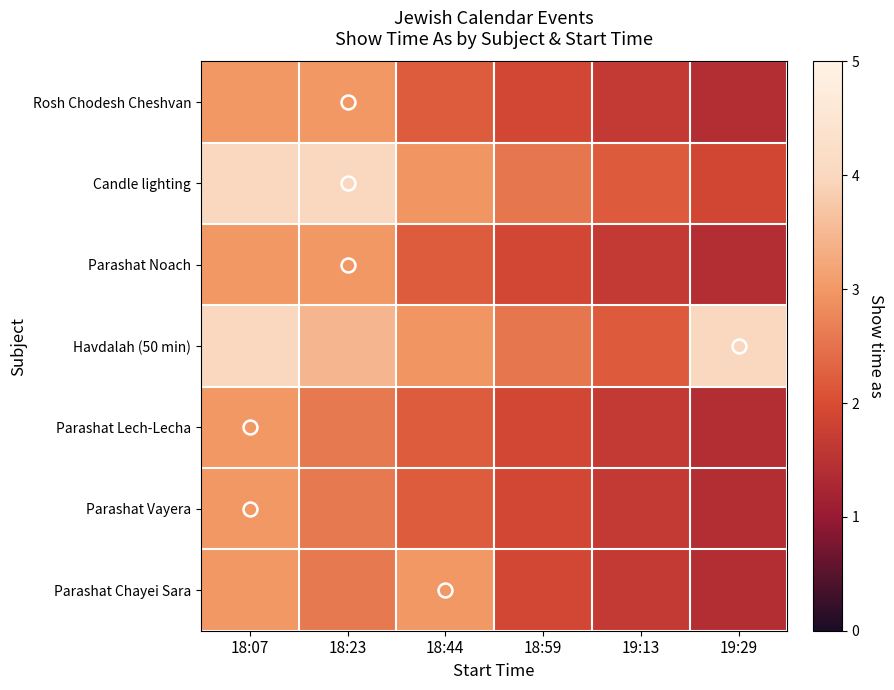

Count the number of categories in the chart.

6